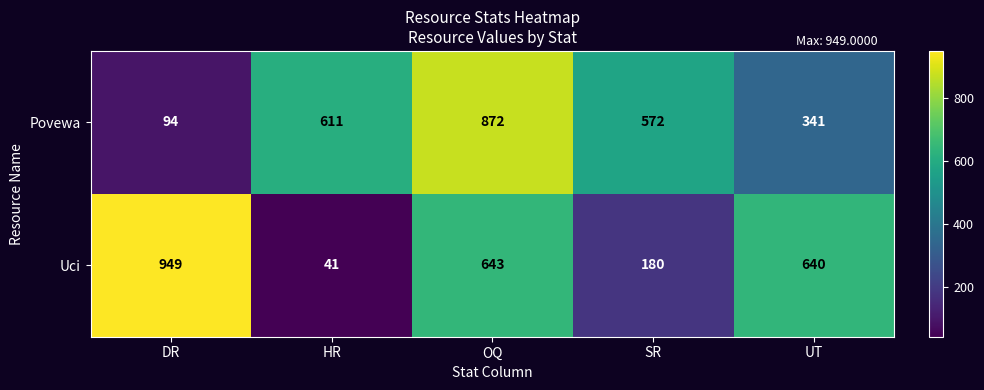

What is the greatest value displayed?

949